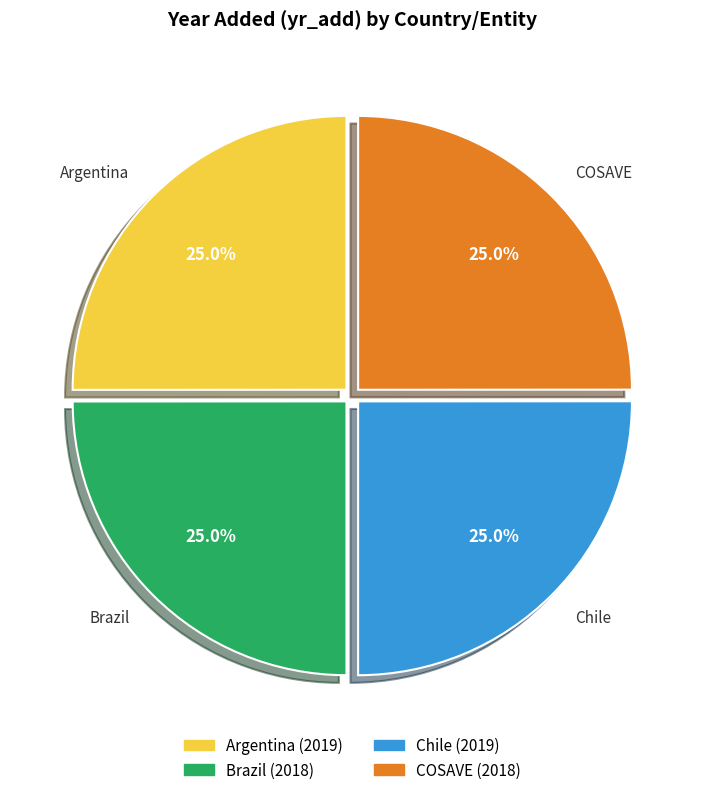

Is there any slice that represents more than half of the pie?

No